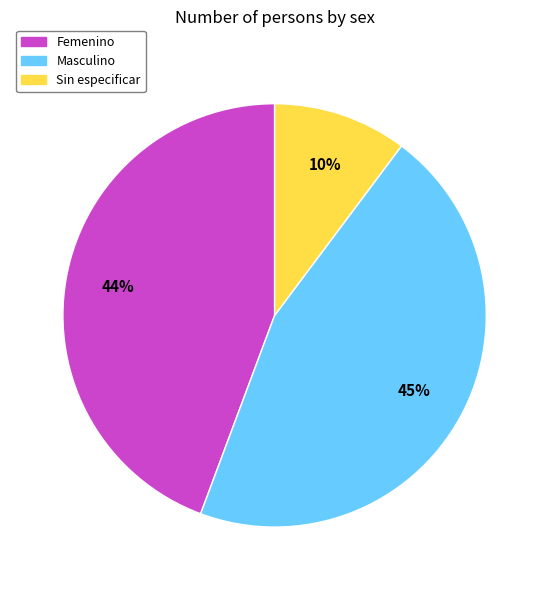

To the nearest percent, what is the difference between the Sin especificar and Masculino slice percentages?

35%